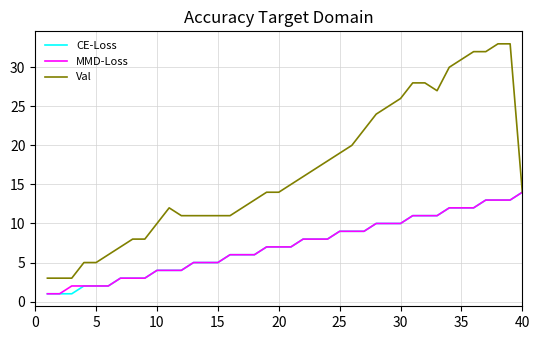

What is the greatest value displayed?

33